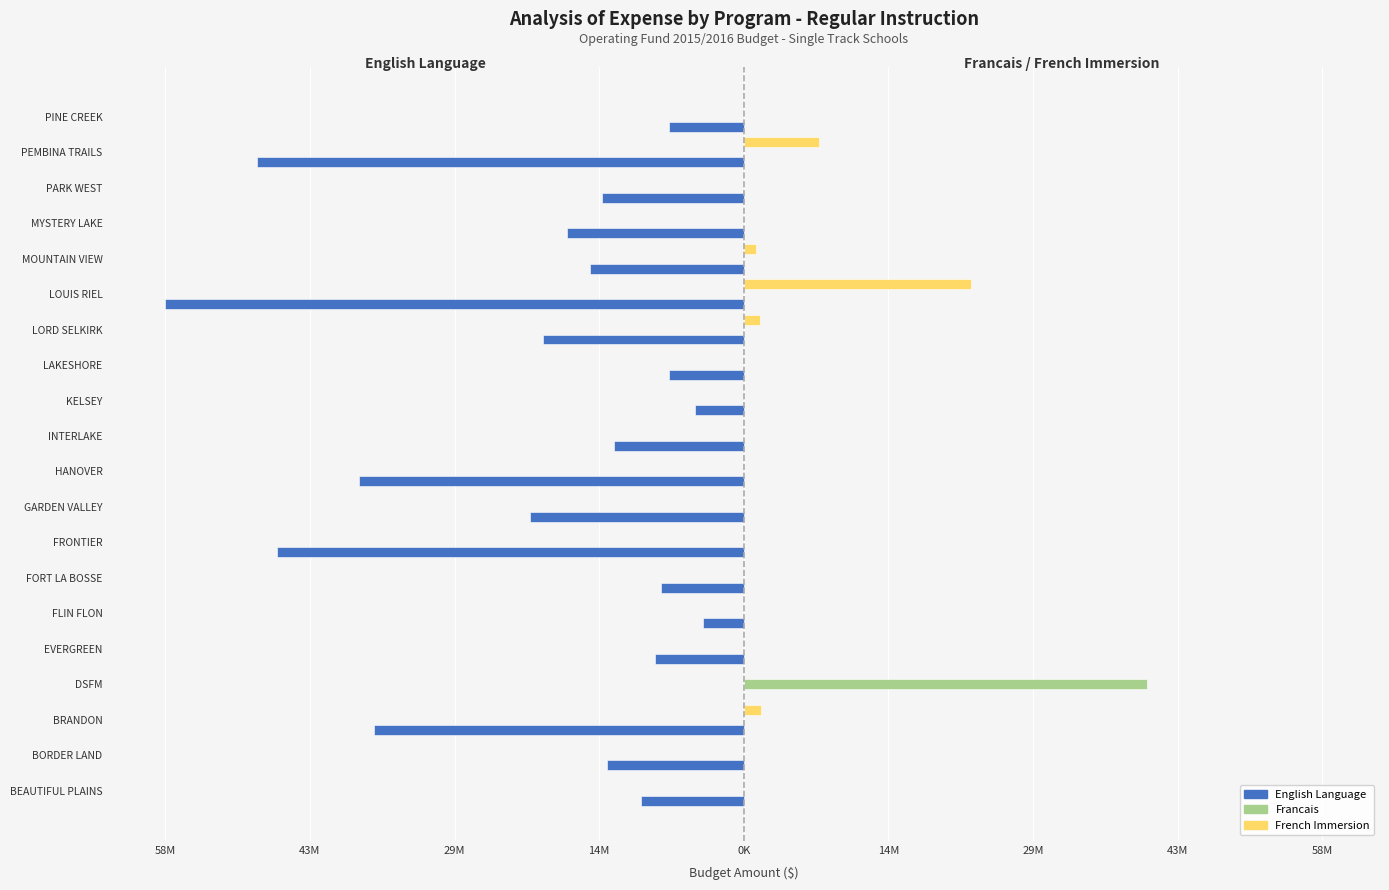

What are all the series names shown in the legend?

English Language, Francais, French Immersion